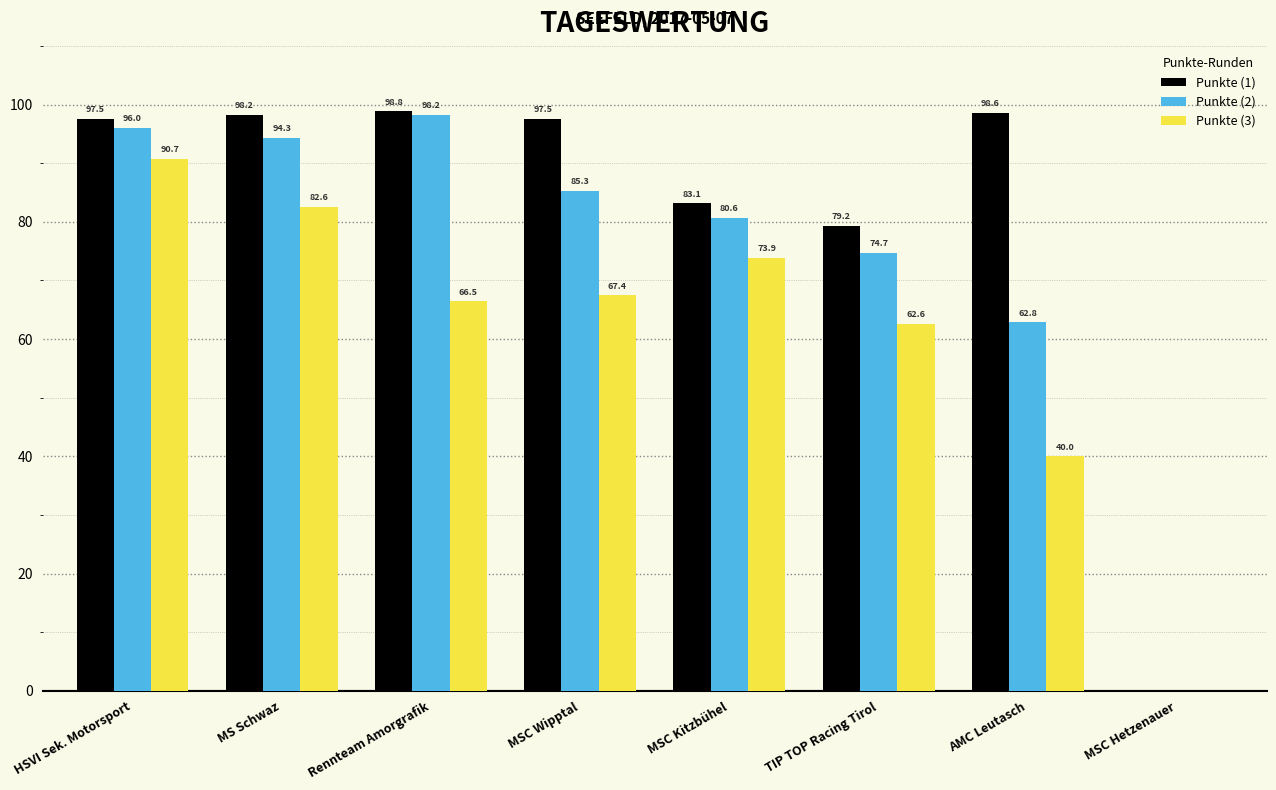

How many positive values does the Punkte (3) series have?

7